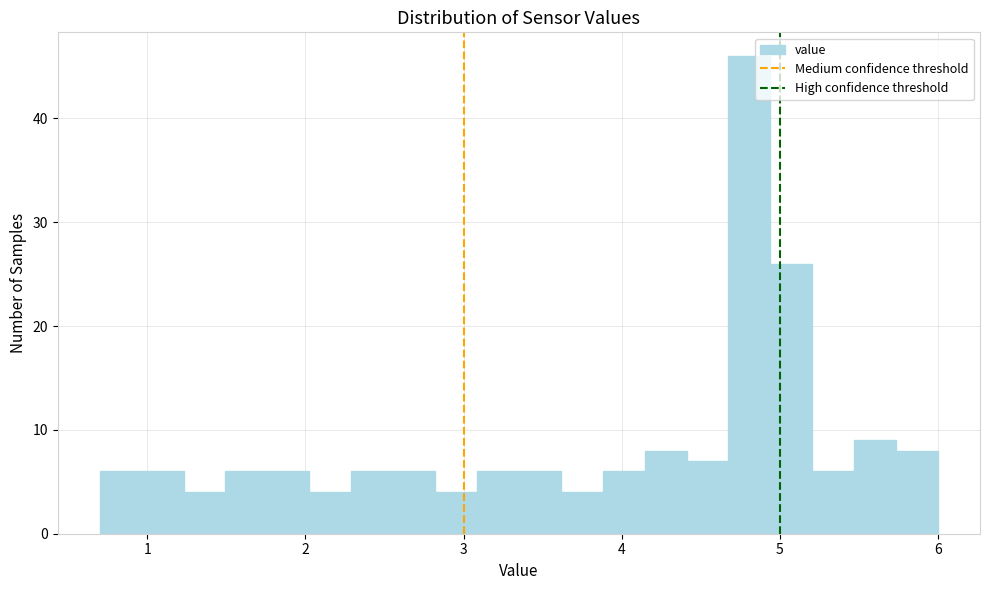

Around what value on the x-axis is the tallest bar? Give the approximate position of its centre, as read against the axis.

4.8